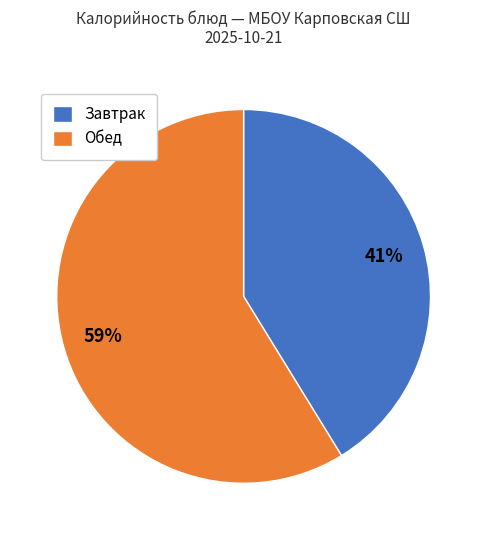

Is there a majority slice in this chart?

Yes